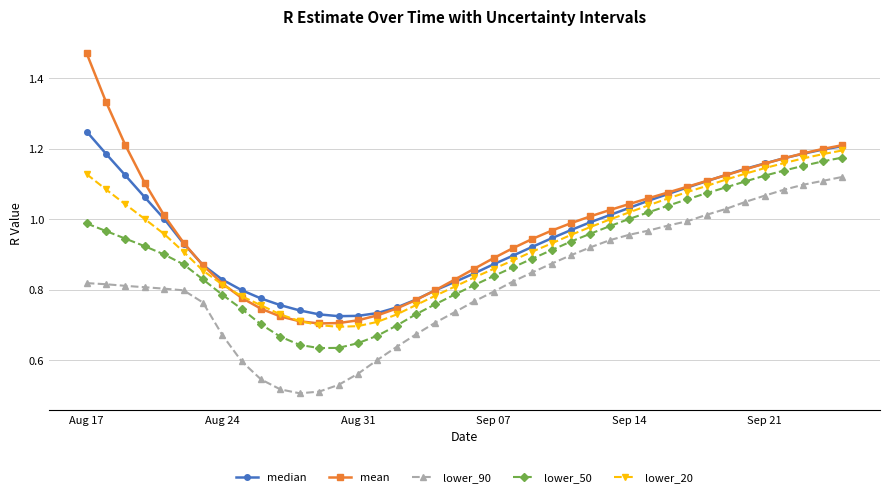

True or false: lower_90 and median cross at least once.

False